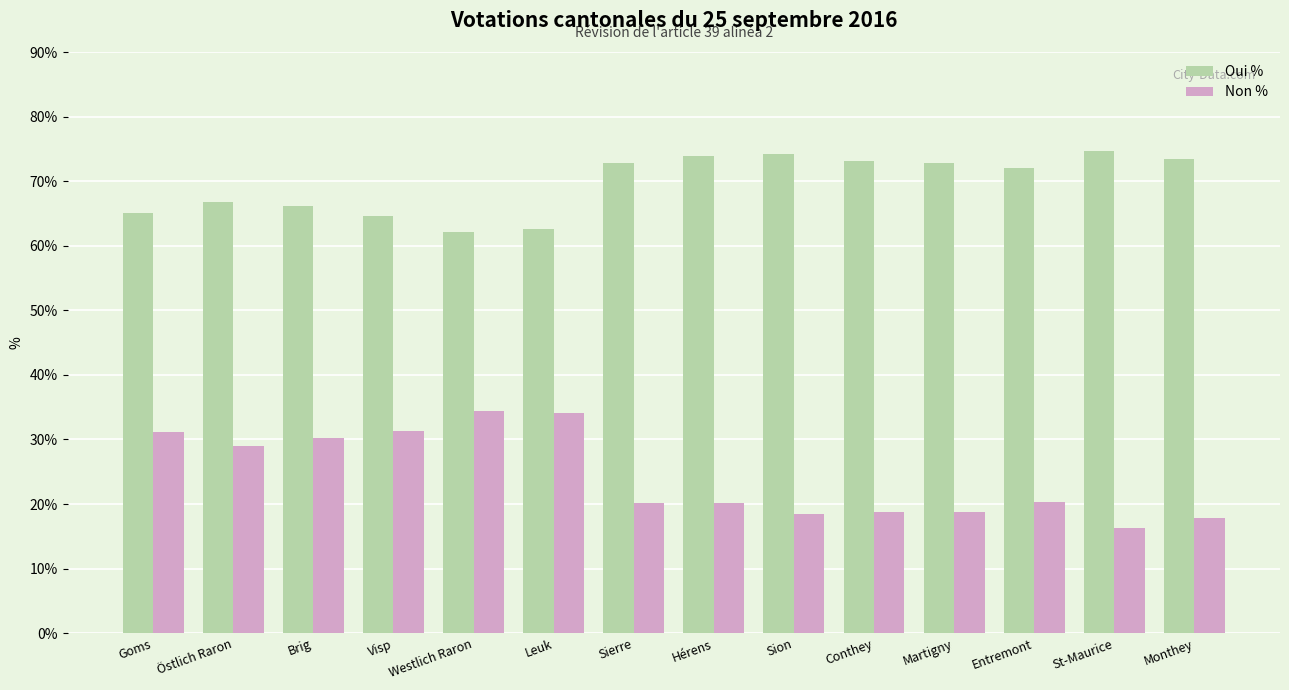

How many categories are shown in the chart?

14